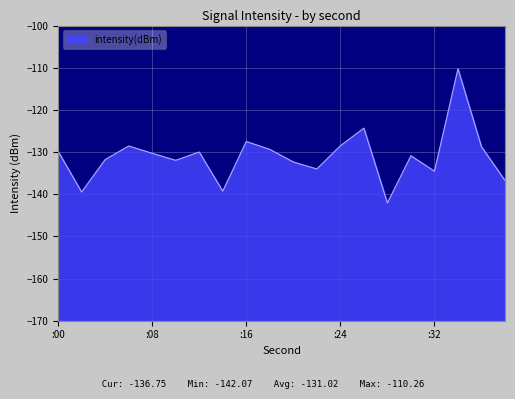

How many data points does each series have?

20